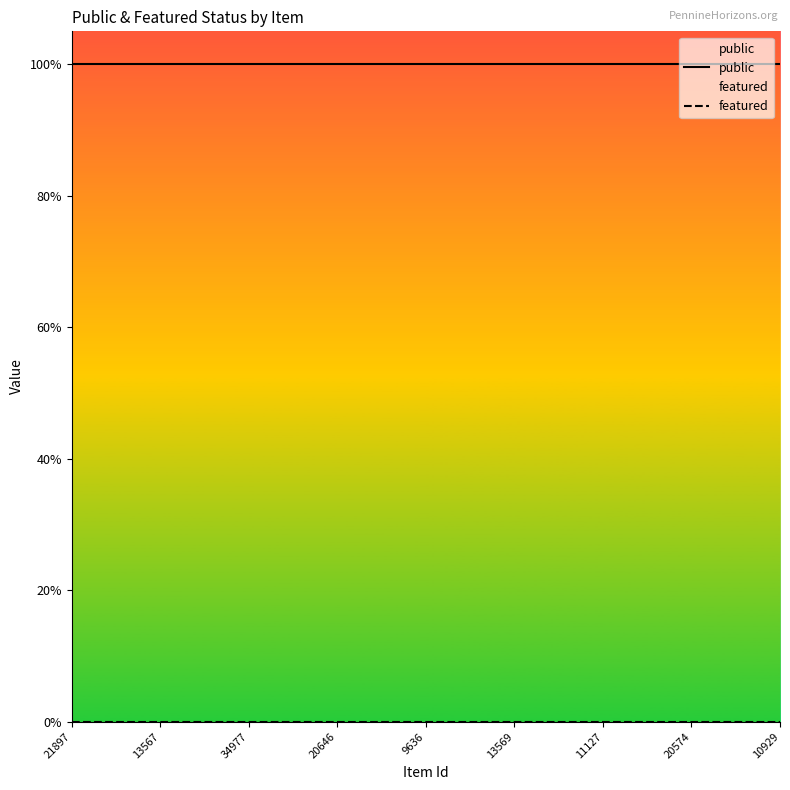

What value does the public series have at 17?

1